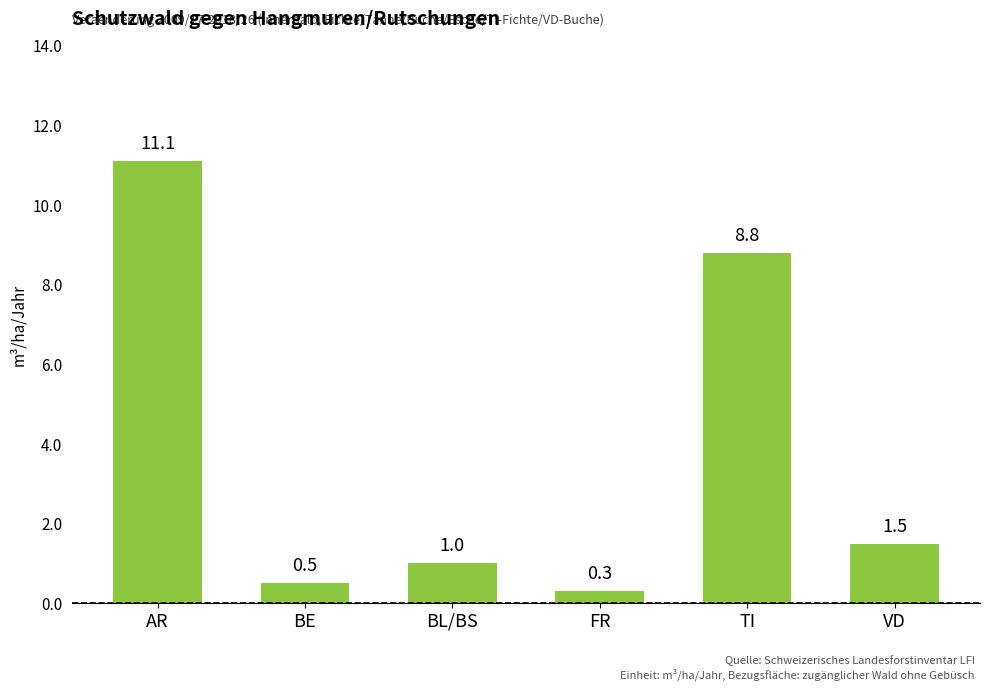

What is the label of the 4th bar from the right?

BL/BS